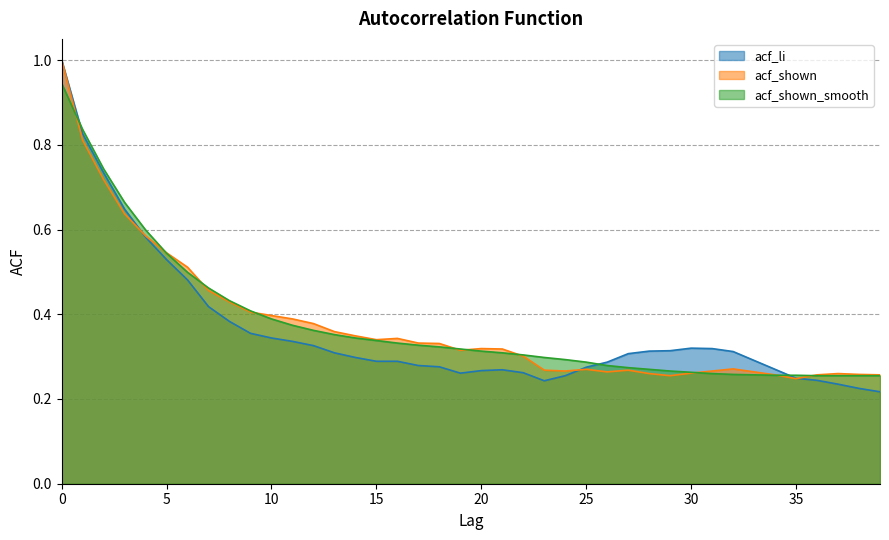

Between 15 and 18, which series saw the biggest shift?

acf_shown_smooth